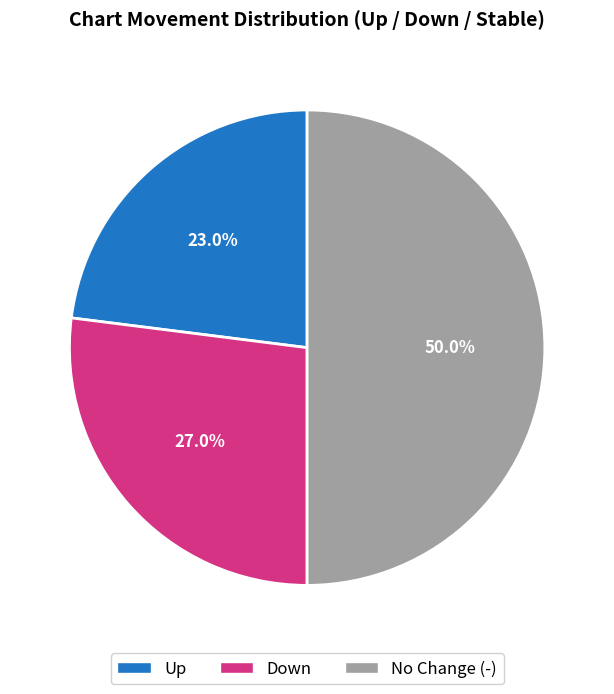

Which slice is the smallest?

Up